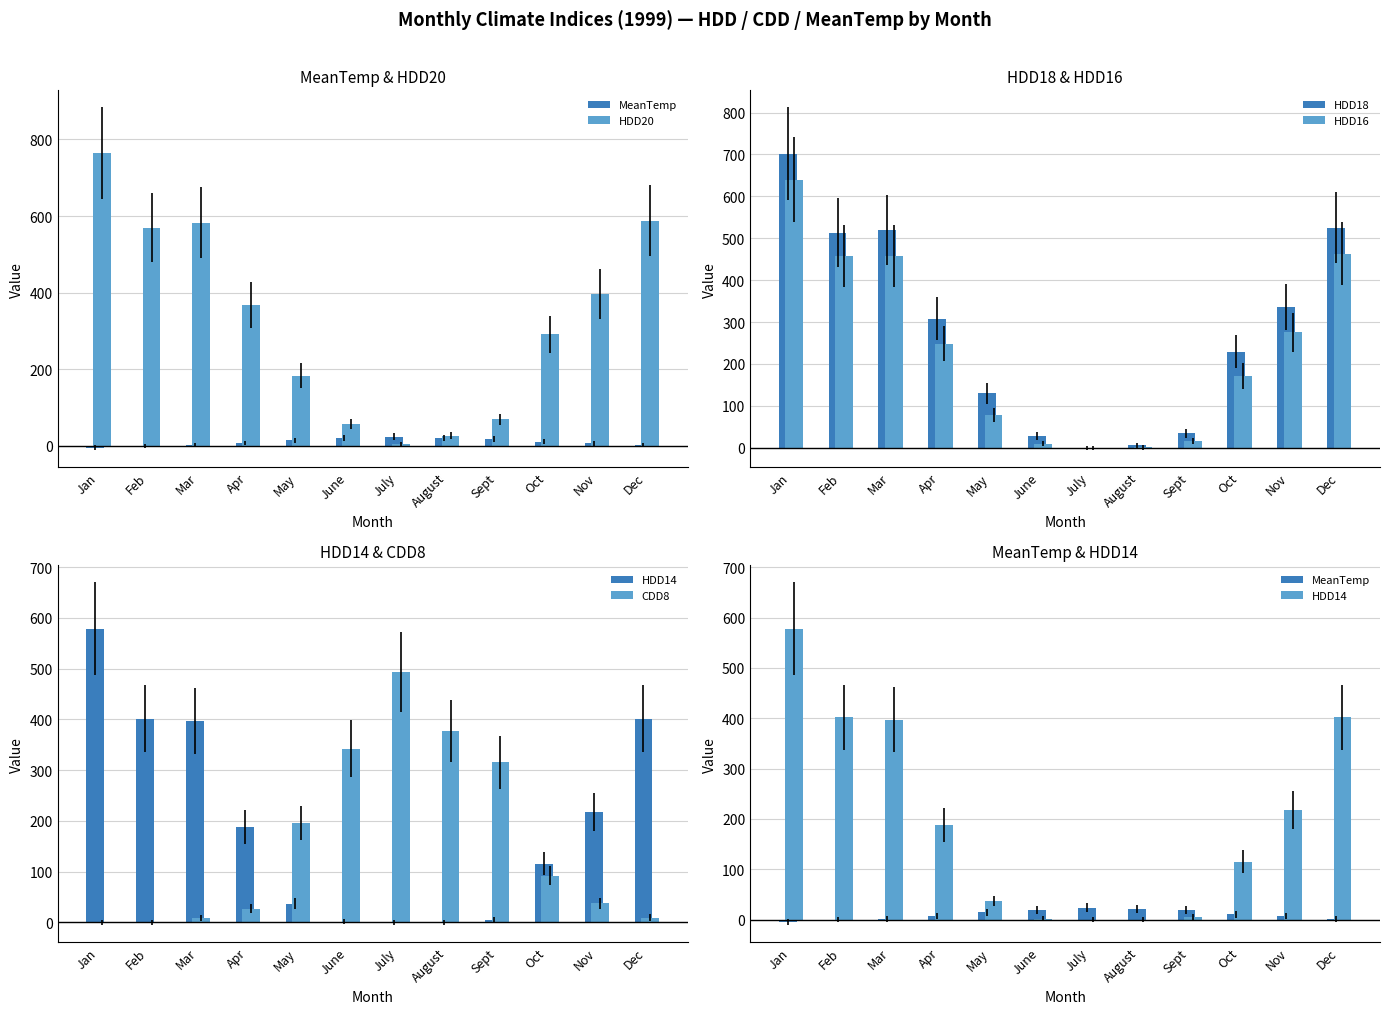

What is the maximum value shown in the chart?

764.1